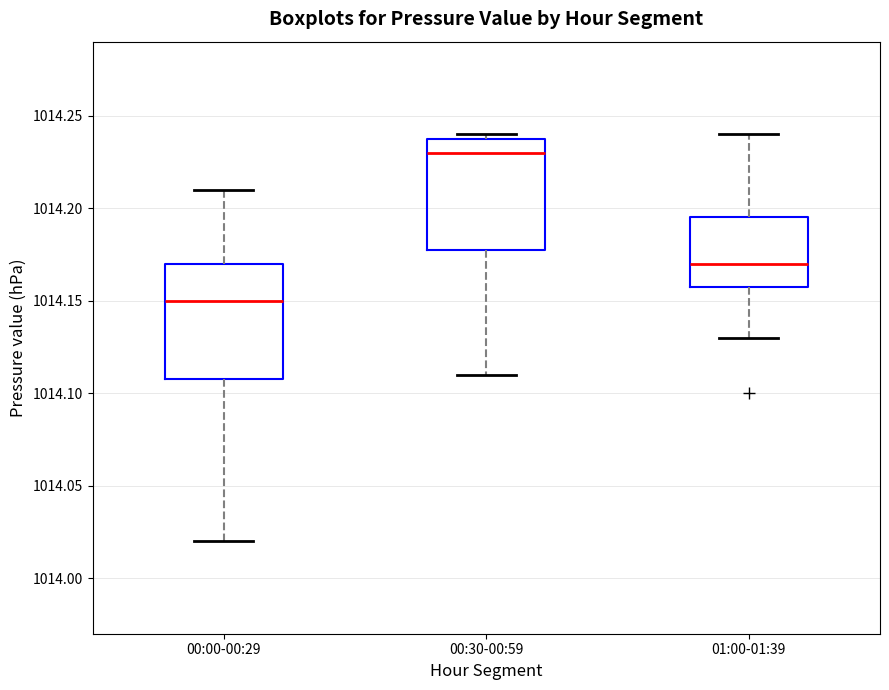

Which box has the highest median line?

00:30-00:59